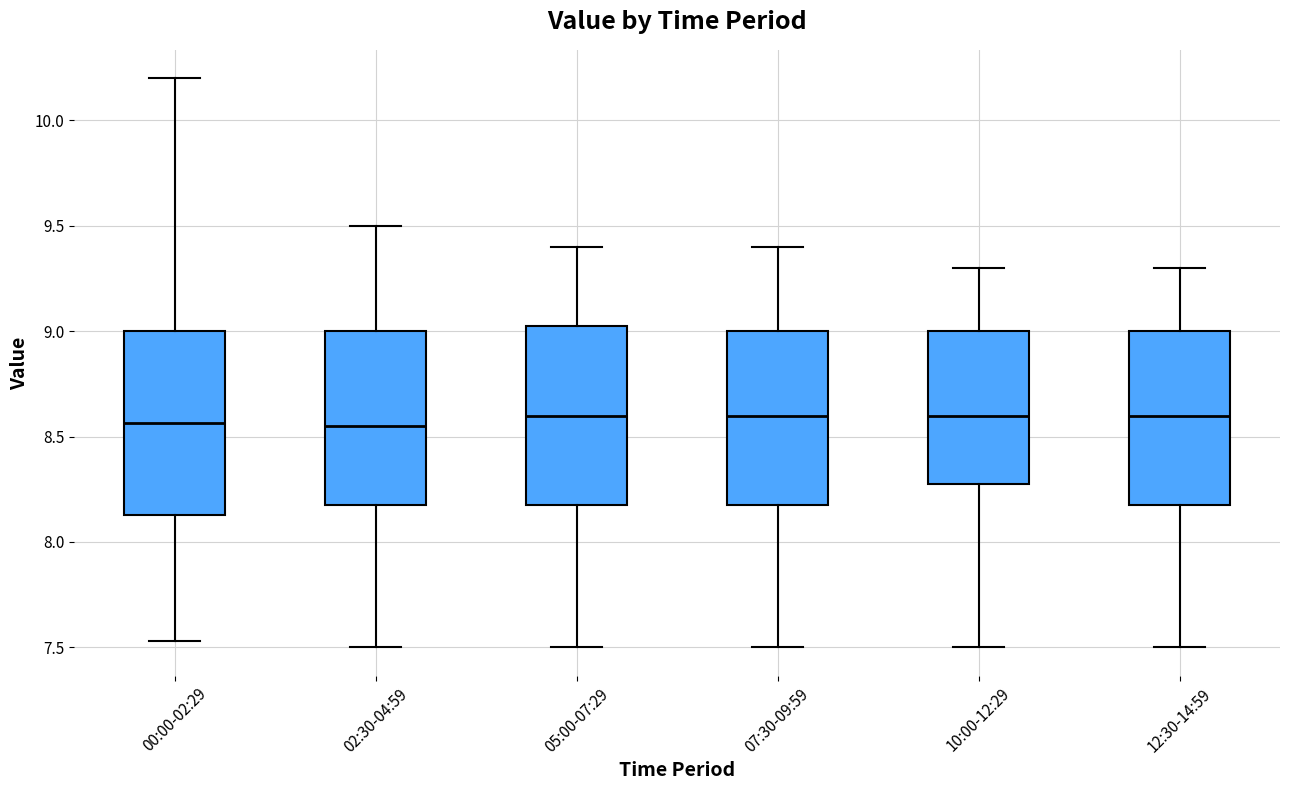

Where is the lower edge of the box for 07:30-09:59 on the y-axis? The values are not printed on the chart, so give them approximately, as read against the axis.

8.20